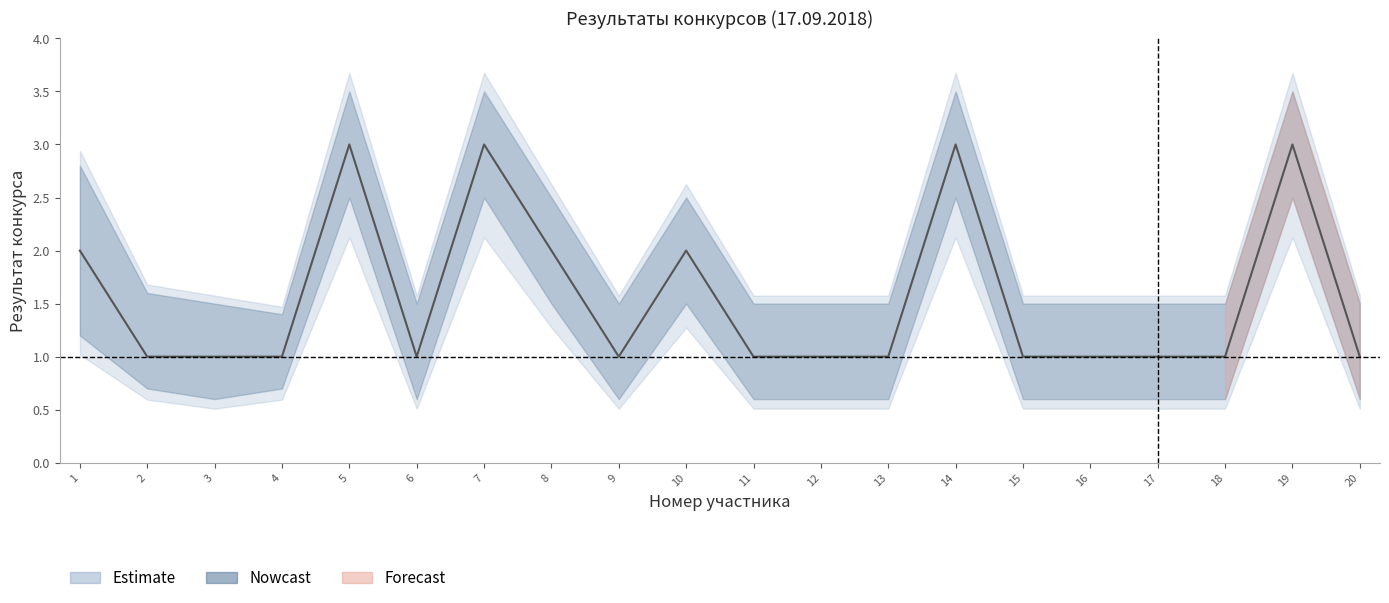

At which category does the chart reach its peak across all series?

5